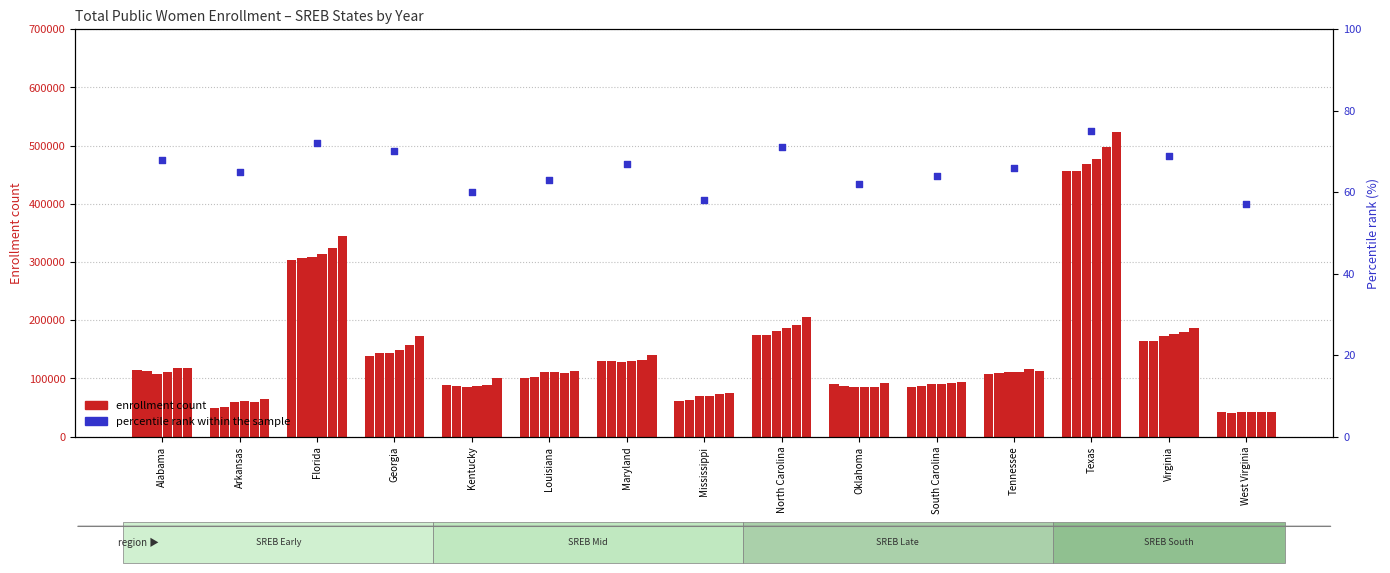

What is the ratio of the value at Louisiana to the value at Virginia?

0.9